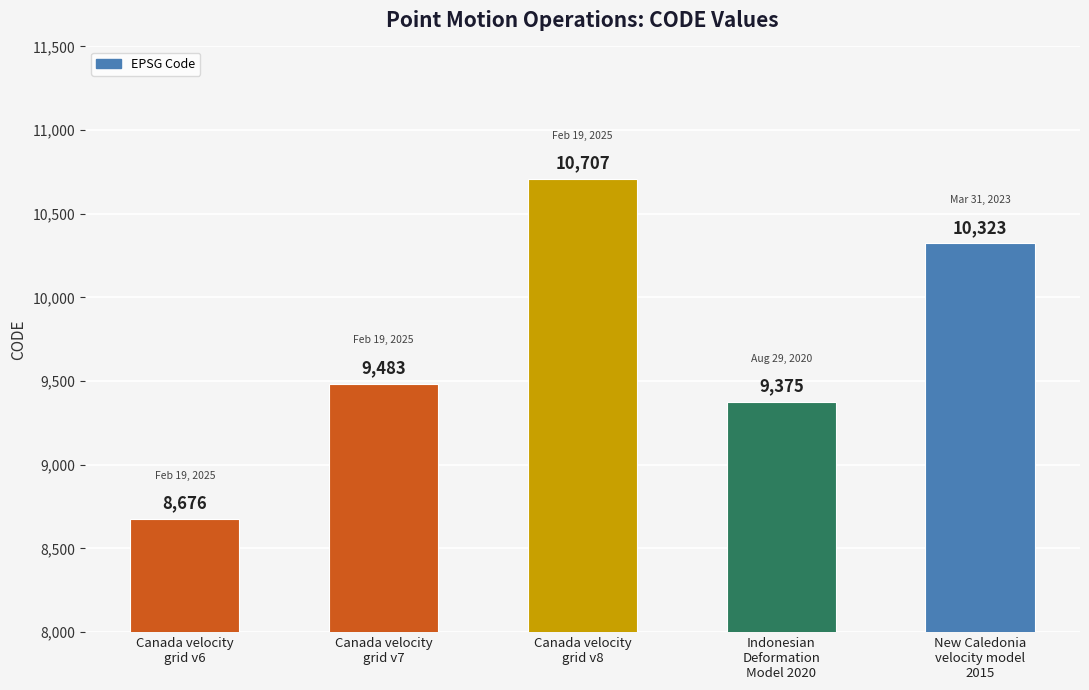

What value does the data have at Canada velocity
grid v7, to the nearest 10?

9480